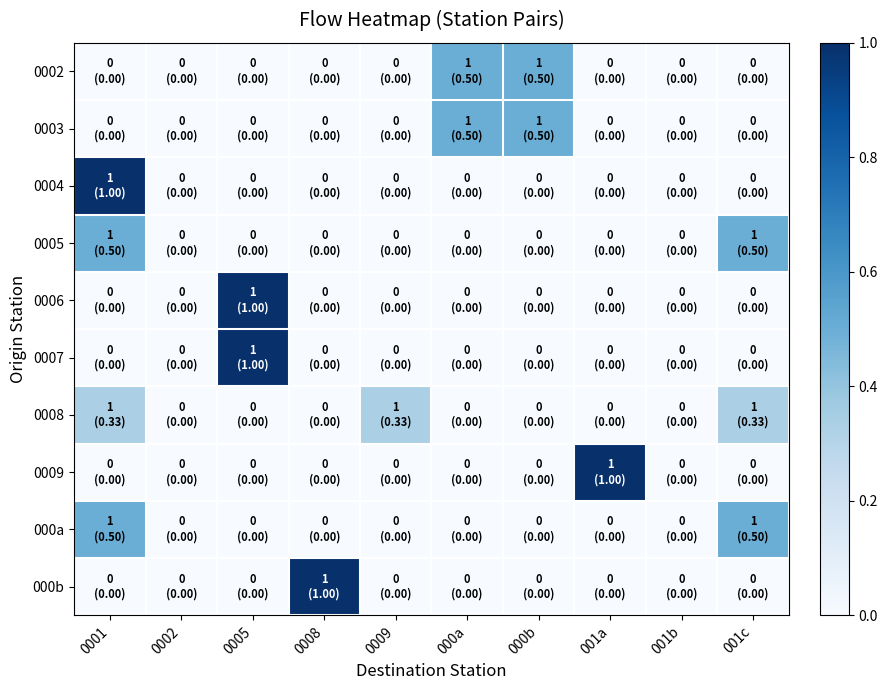

Which label corresponds to the smallest value in the chart?

0001